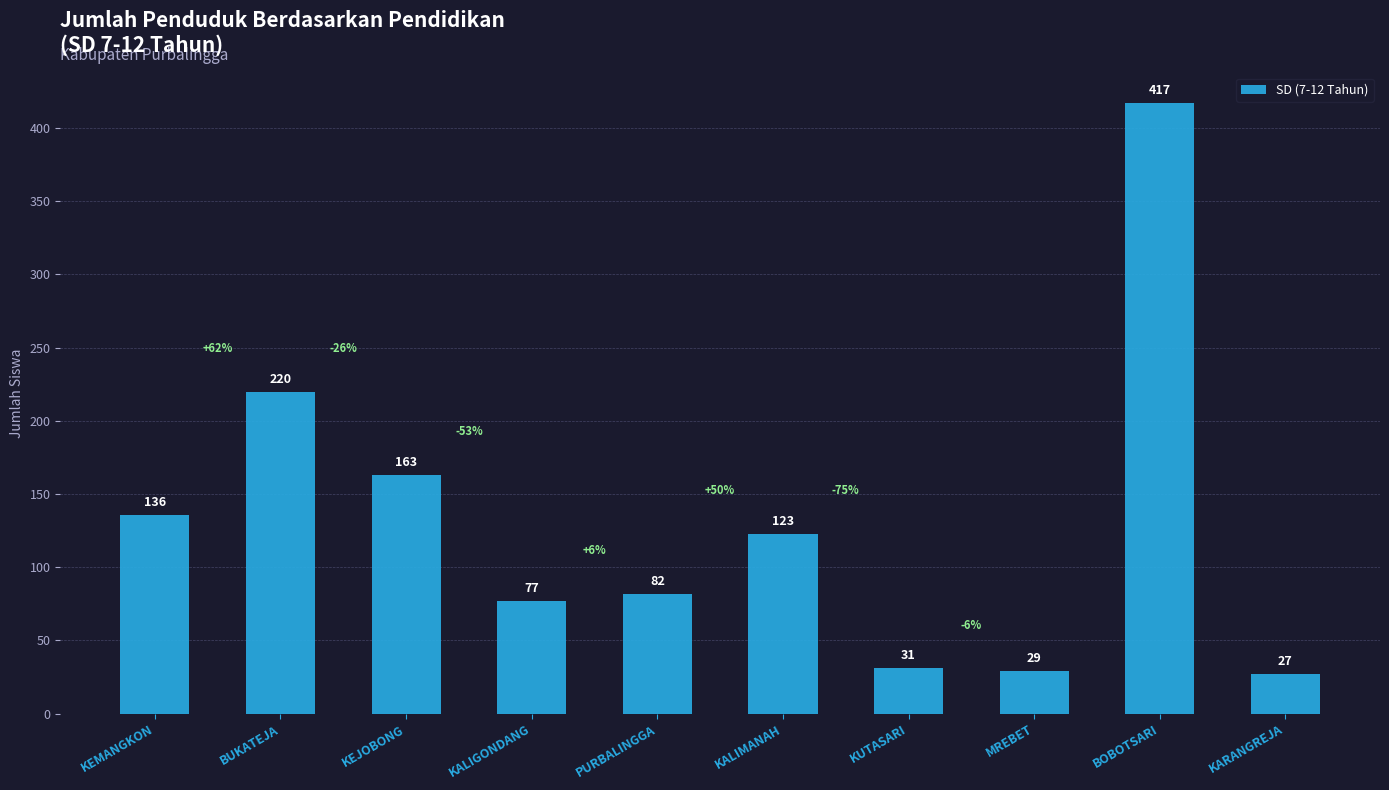

Reading left to right, extract all data points from this chart.

KEMANGKON=136	BUKATEJA=220	KEJOBONG=163	KALIGONDANG=77	PURBALINGGA=82	KALIMANAH=123	KUTASARI=31	MREBET=29	BOBOTSARI=417	KARANGREJA=27